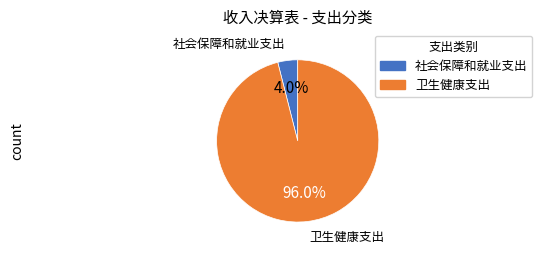

To the nearest percent, what is the average slice percentage?

50%